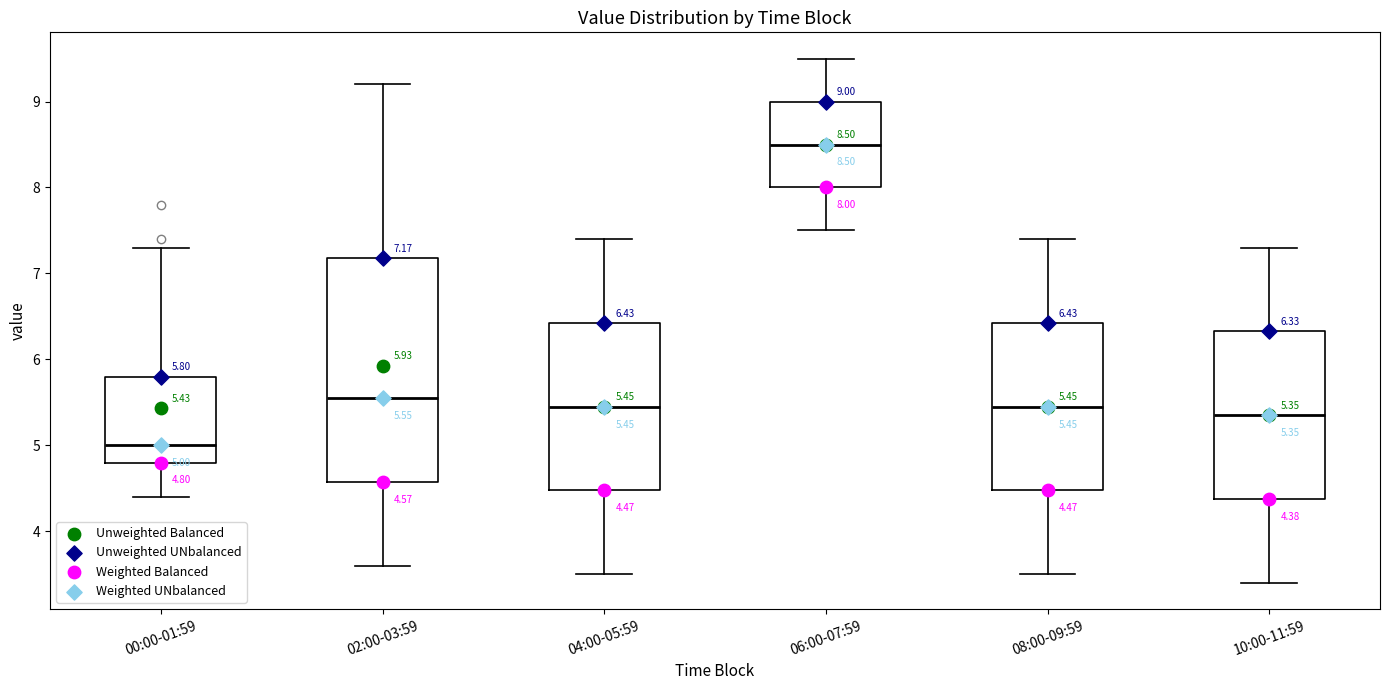

Comparing the boxes themselves (not the whiskers), which one is the tallest?

02:00-03:59